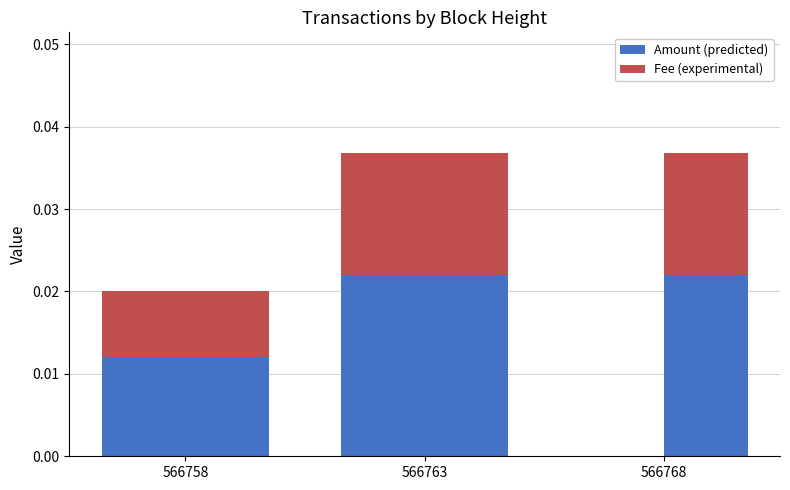

How many Amount values are between 0 and 1?

3